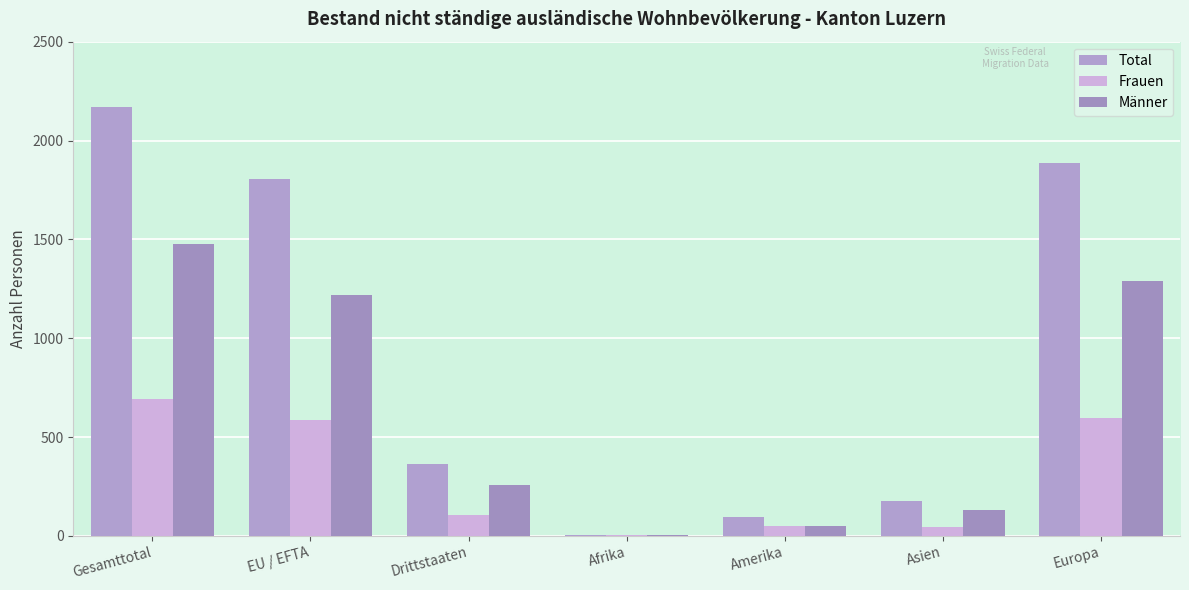

How many series are shown in this chart?

3